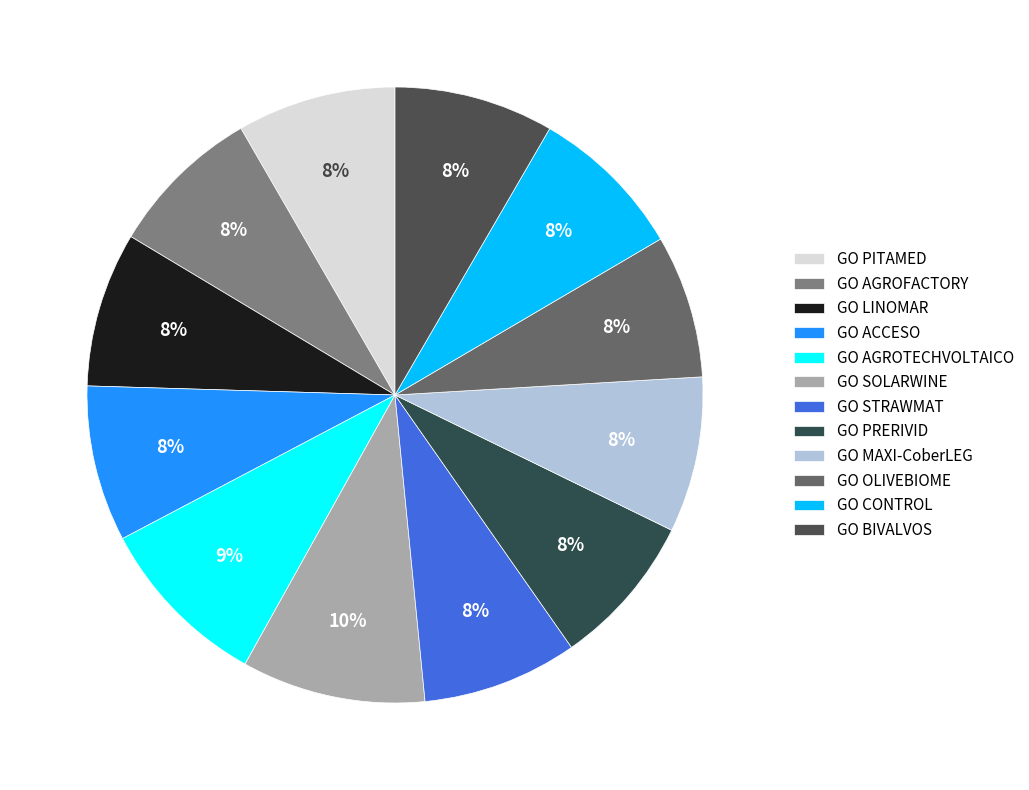

Is there a majority slice in this chart?

No